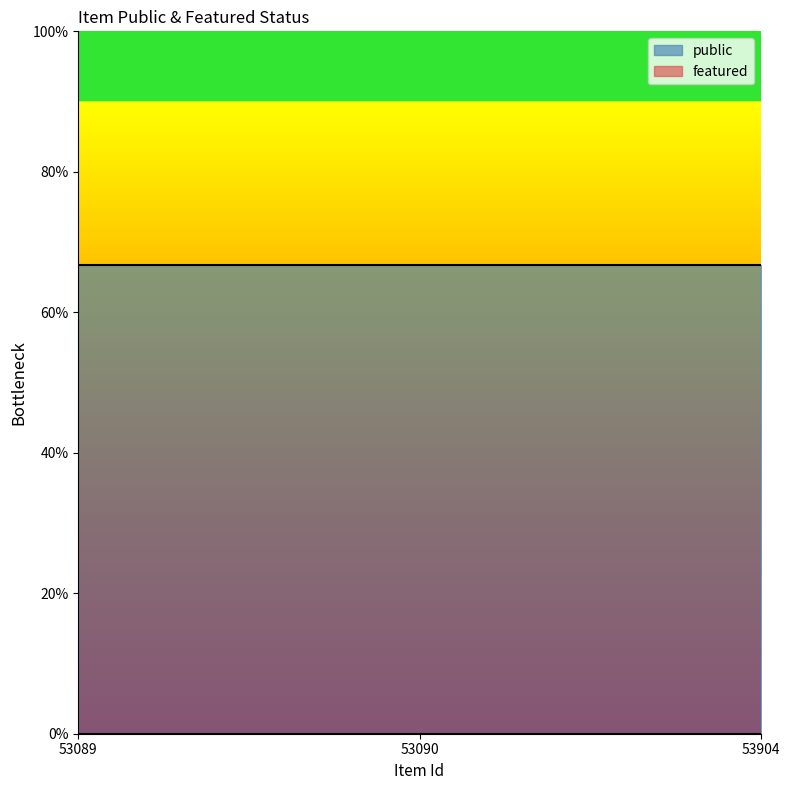

Where is public nearest to the value 1?

53089